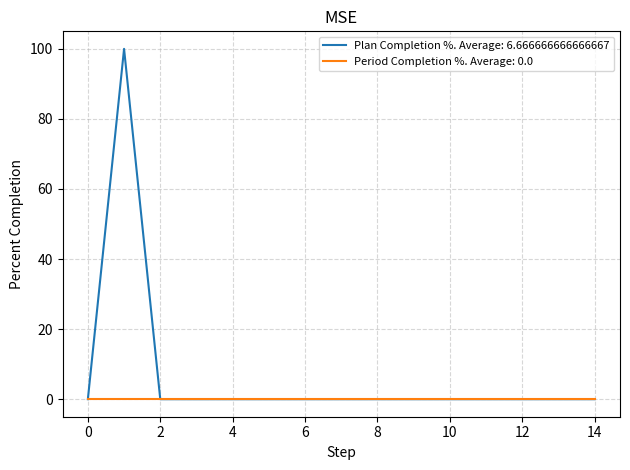

List the series in order of their overall mean, lowest first.

Period Completion %. Average: 0.0, Plan Completion %. Average: 6.666666666666667